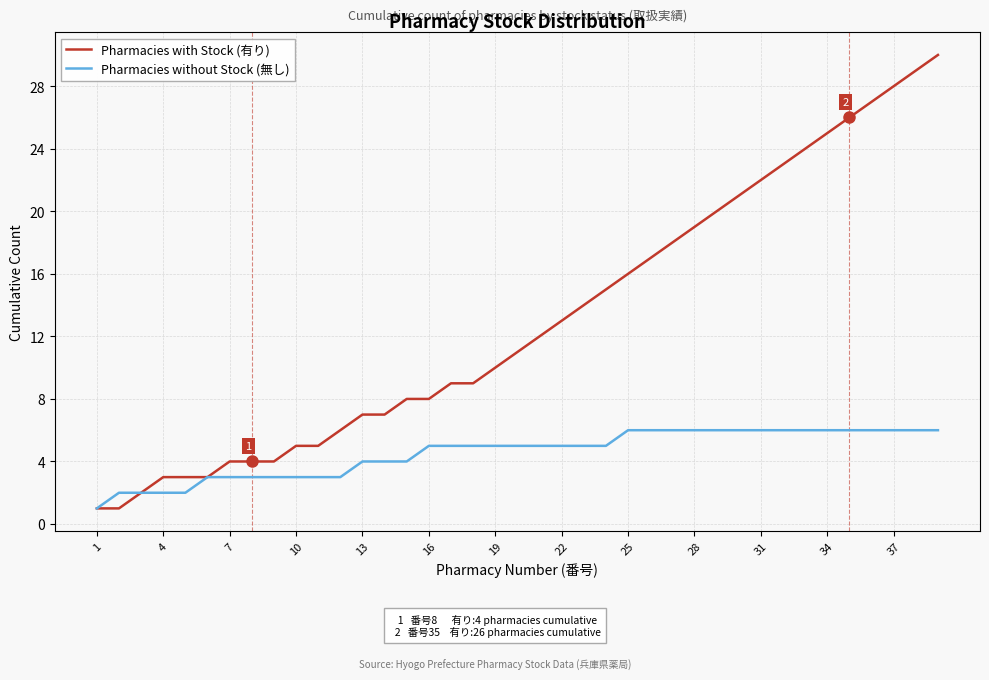

List the series in order of their peak value, highest first.

Pharmacies with Stock (有り), Pharmacies without Stock (無し)